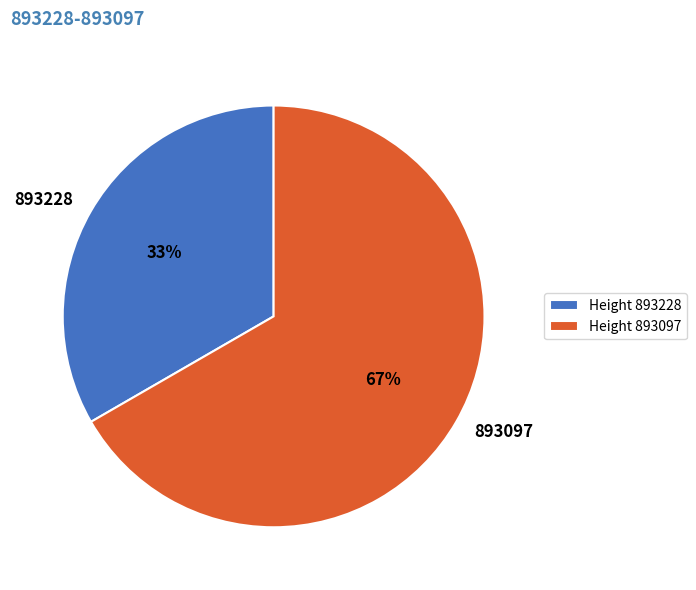

To the nearest percent, what is the combined percentage of 893228 and 893097?

100%